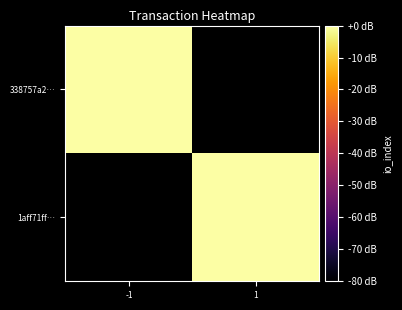

True or false: 1aff71ff… has a value of 5.0 at 1.

False